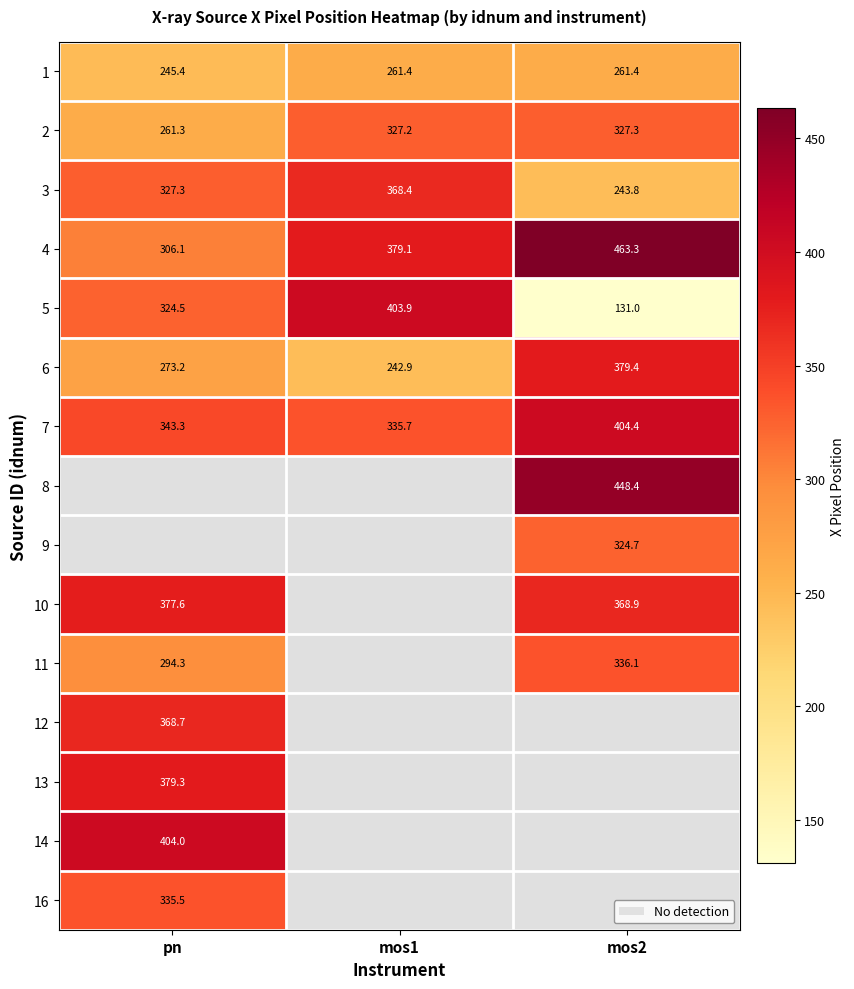

Between mos2 and pn, which is larger?

mos2